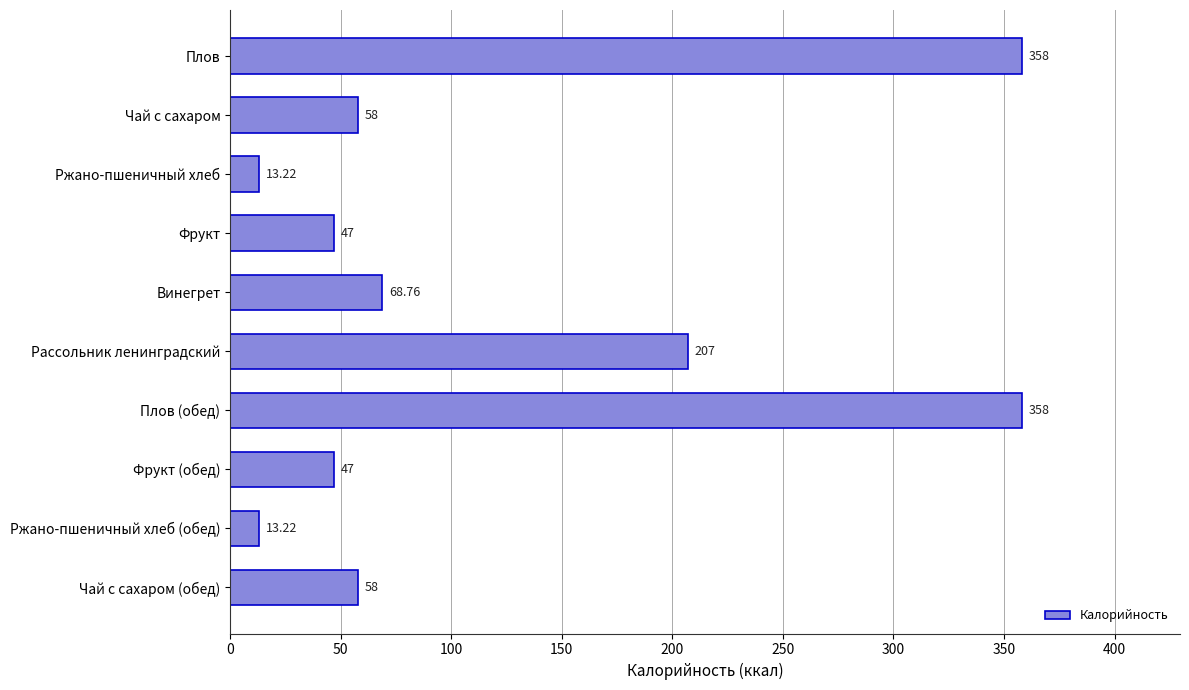

What is the greatest value displayed?

358.0